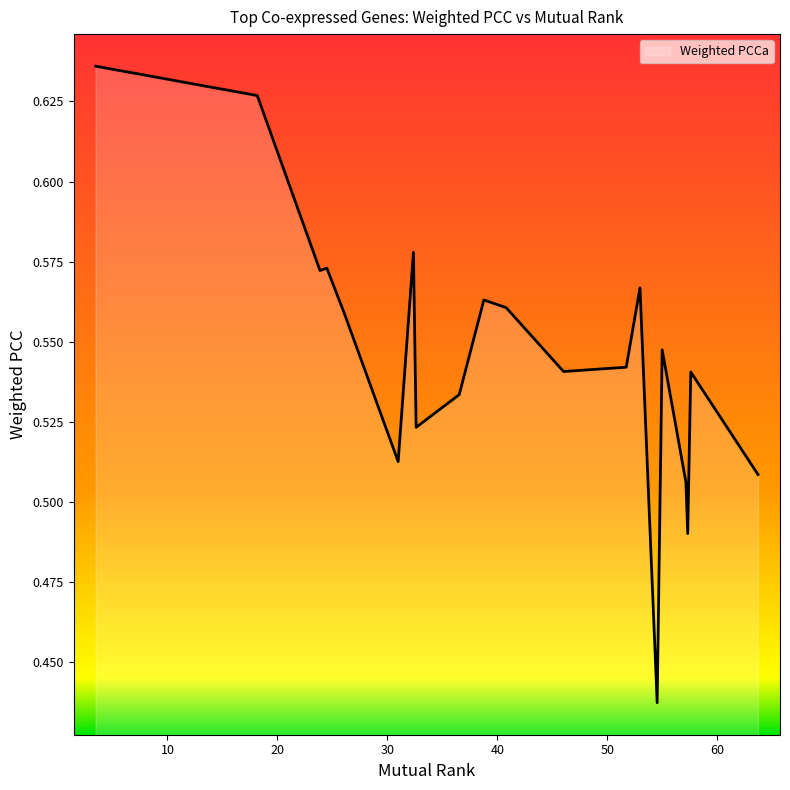

What is the average value?

0.5